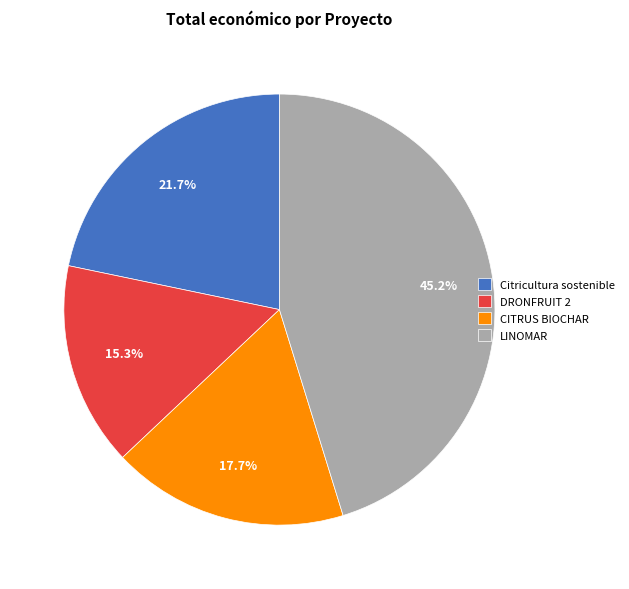

Which has a higher value, LINOMAR or CITRUS BIOCHAR?

LINOMAR